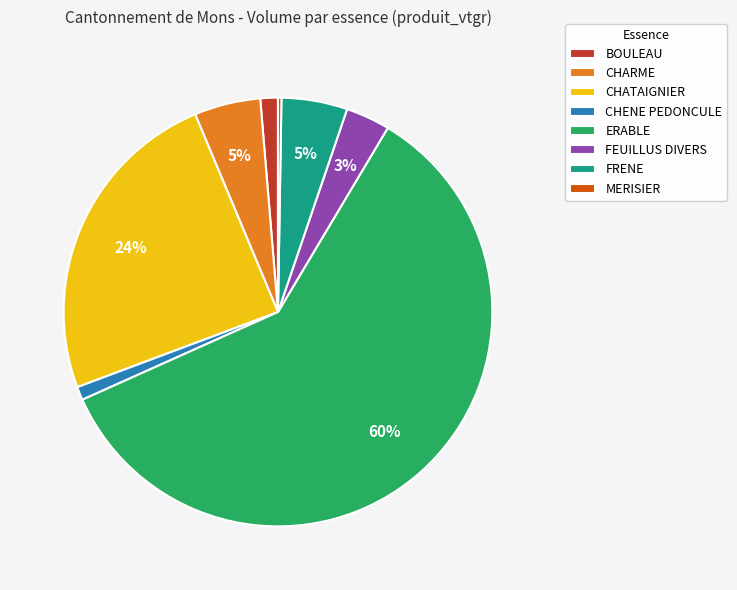

To the nearest percent, what is the average slice percentage?

12%